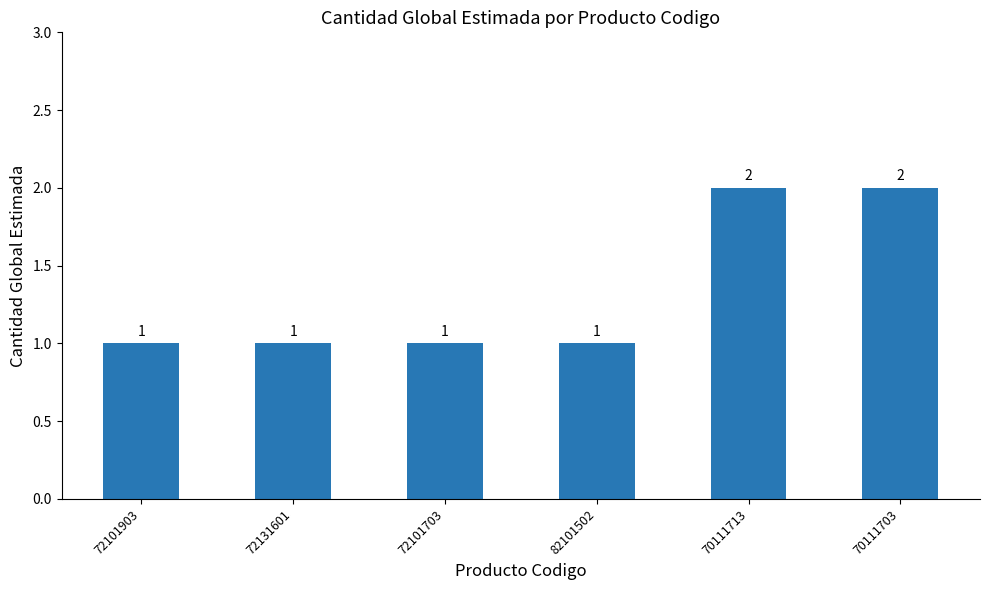

What is the sum of all values?

8